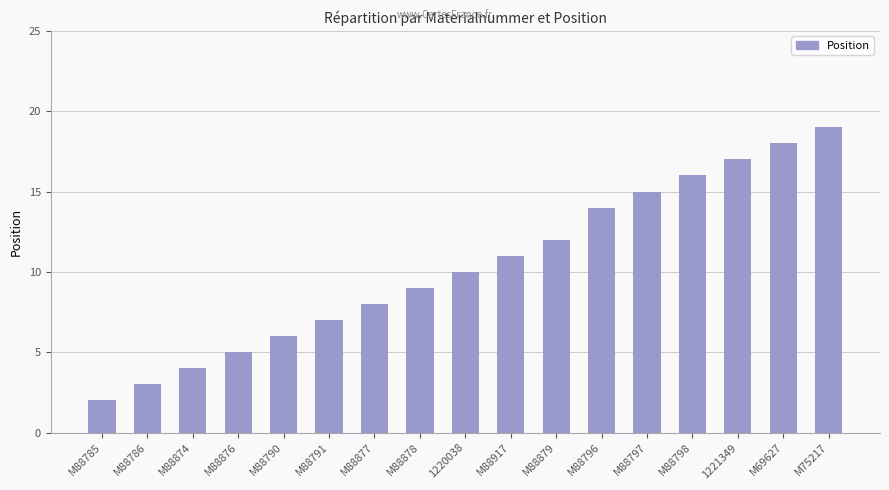

Rank the categories by value from lowest to highest.

M88785, M88786, M88874, M88876, M88790, M88791, M88877, M88878, 1220038, M88917, M88879, M88796, M88797, M88798, 1221349, M69627, M75217